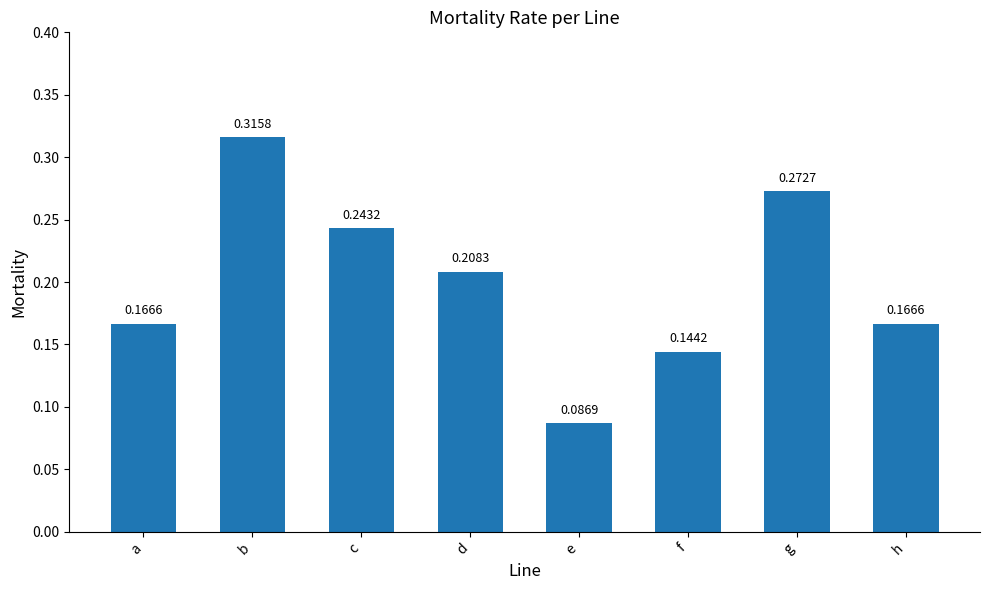

Where is the data nearest to the value 0?

e